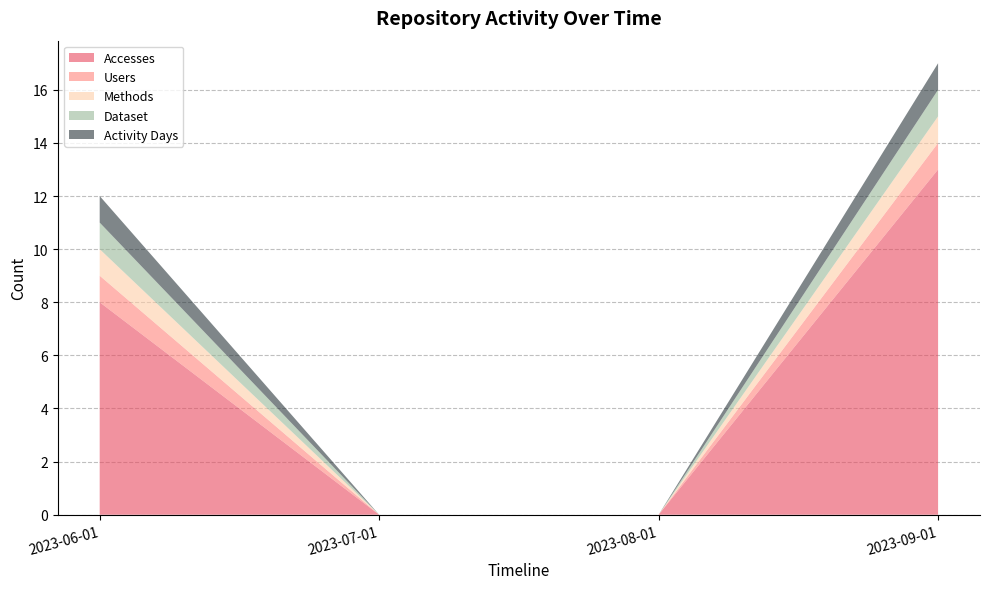

Reading left to right, transcribe all the data shown in this chart.

Accesses: 8	0	0	13
Users: 1	0	0	1
Methods: 1	0	0	1
Dataset: 1	0	0	1
Activity Days: 1	0	0	1